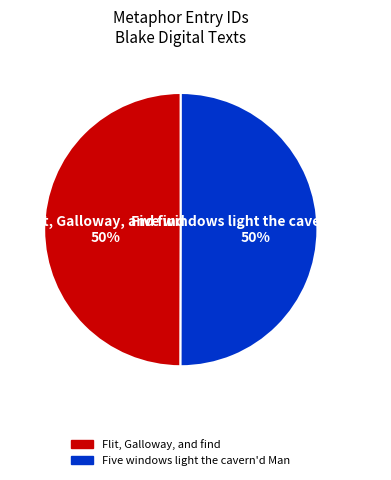

To the nearest percent, what percentage of the pie is Five windows light the cavern'd Man?

50%